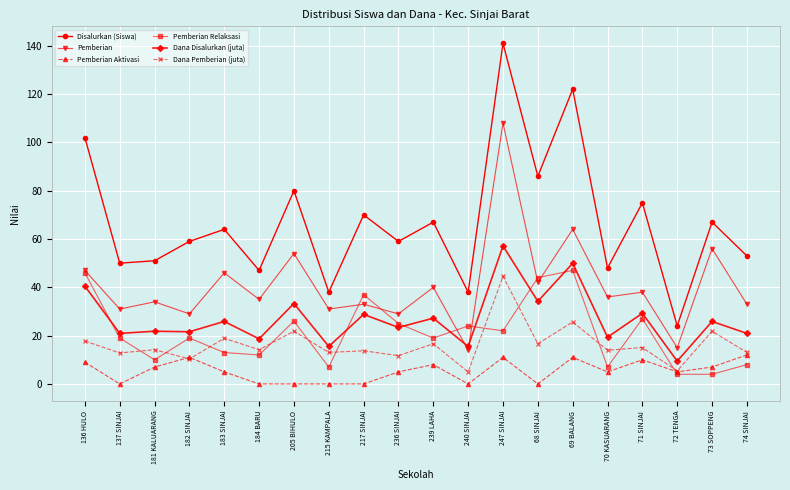

How many categories are shown in the chart?

20